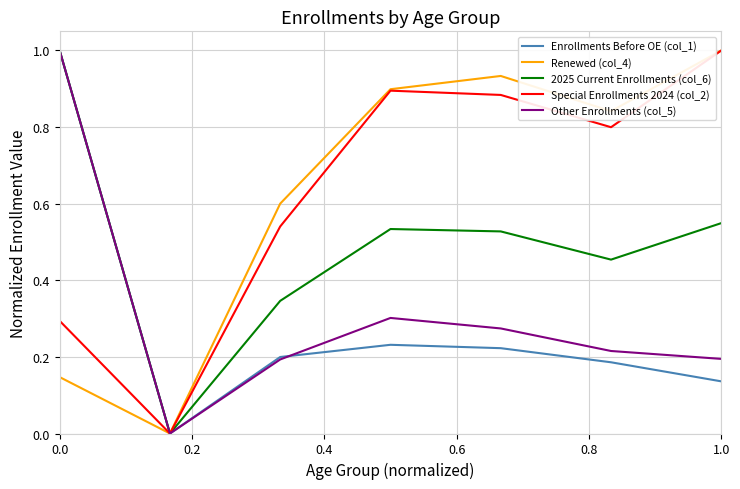

What is the maximum value for Enrollments Before OE (col_1)?

1.0